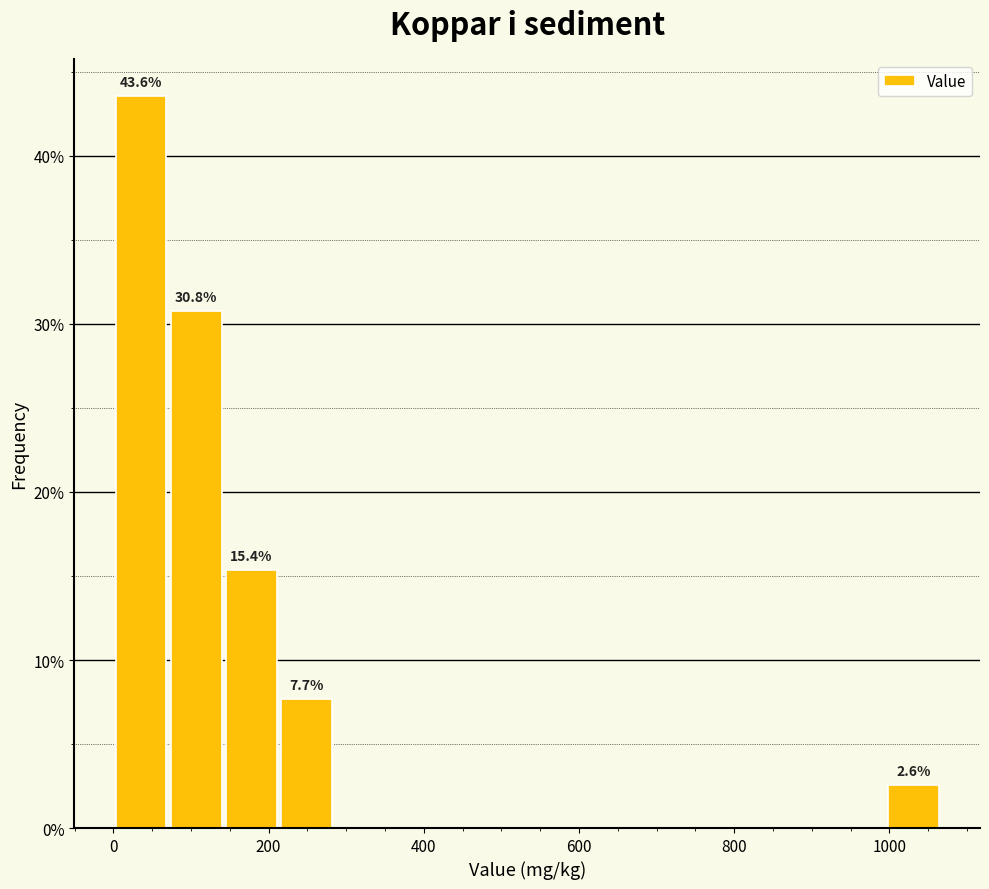

Read against the x-axis, roughly where is the centre of the tallest bar?

40